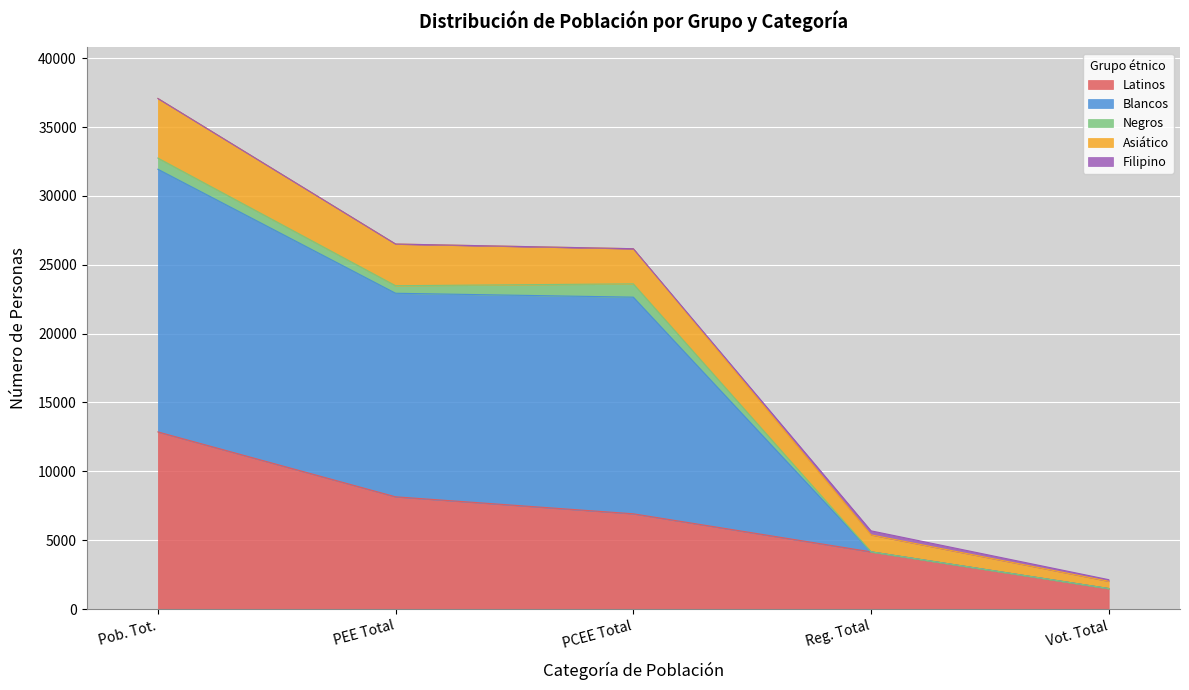

At which category does Blancos reach its first local valley?

PEE Total